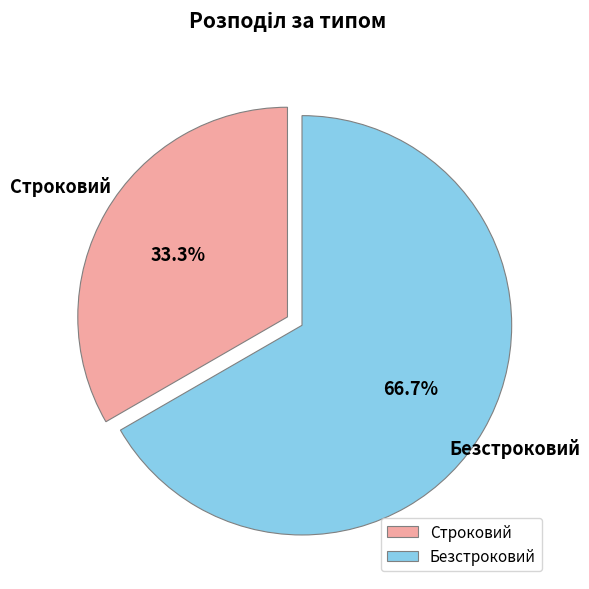

What is the largest slice in the pie chart?

Безстроковий